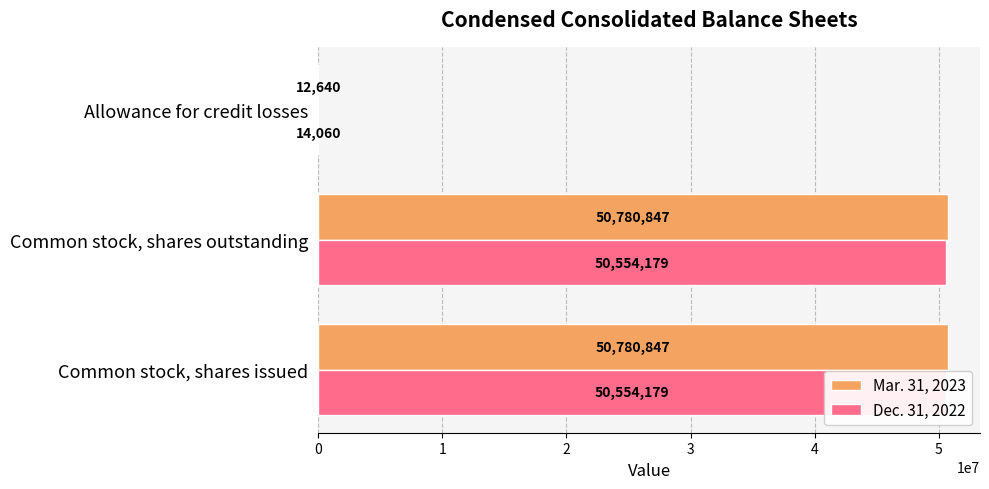

Is it true that Mar. 31, 2023 equals 12640 at Allowance for credit losses?

True